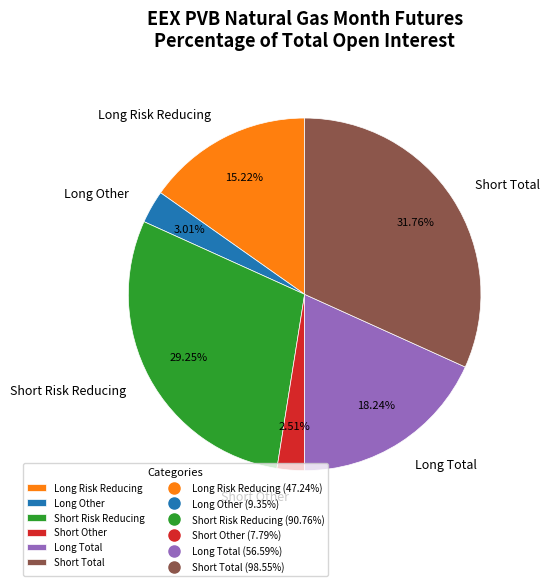

Is it true that Short Total is 40% of the pie?

False